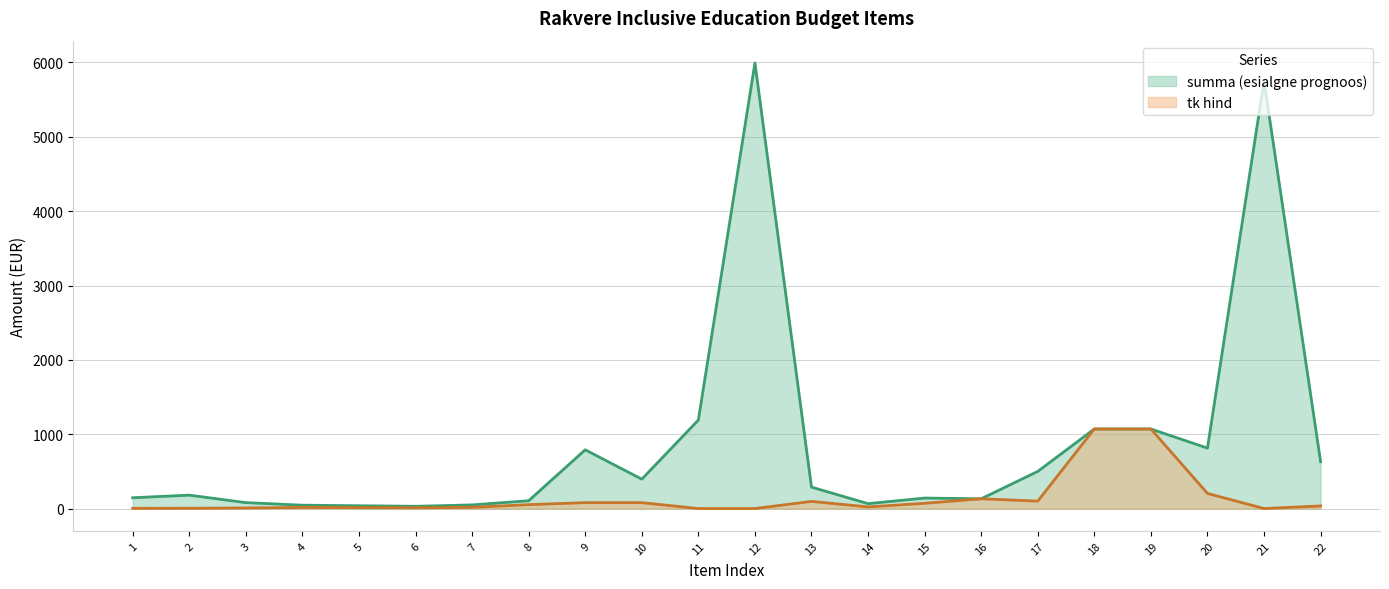

At which category does the chart reach its peak across all series?

12